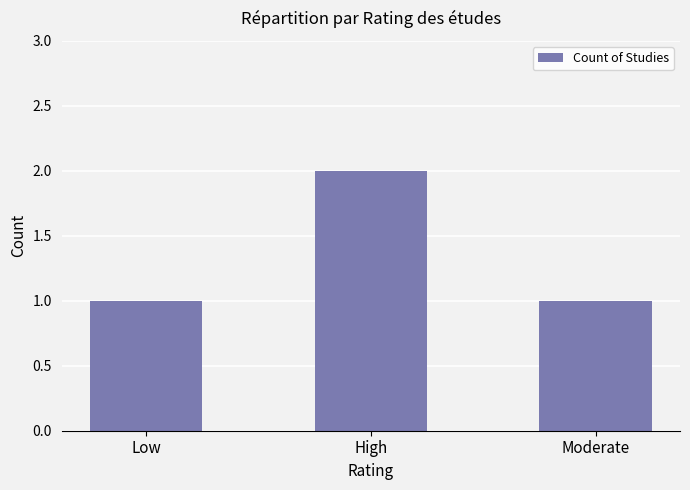

What is the smallest value displayed?

1